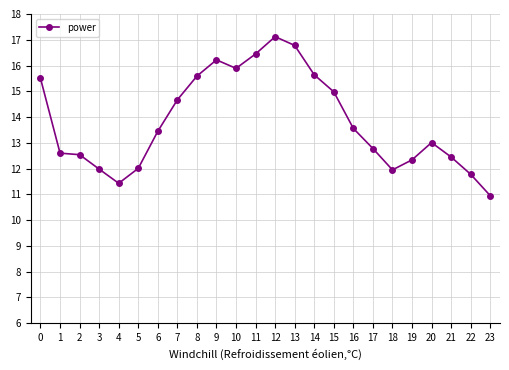

Is this an area chart (filled region under the line)?

No